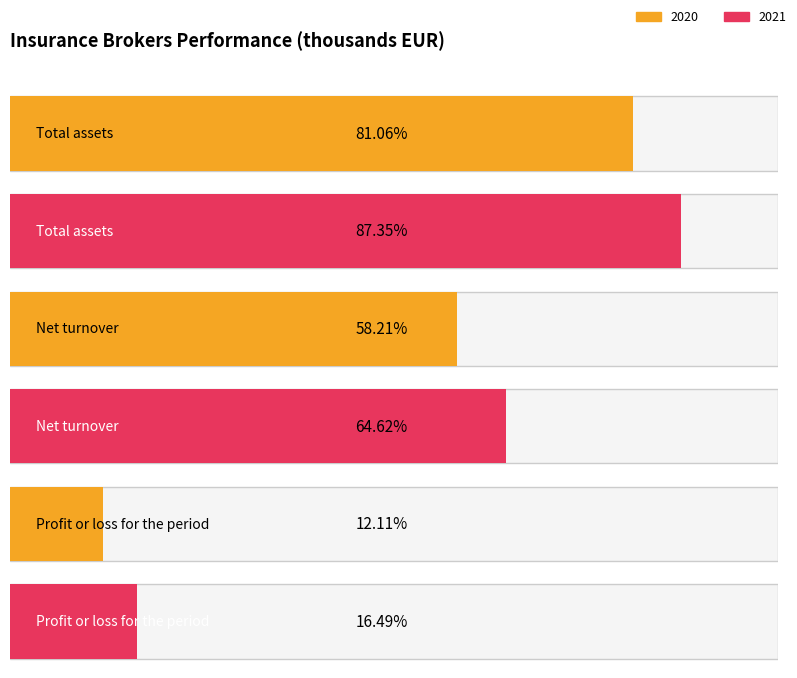

Is it true that 2021 equals 18523.9 at Total assets?

False